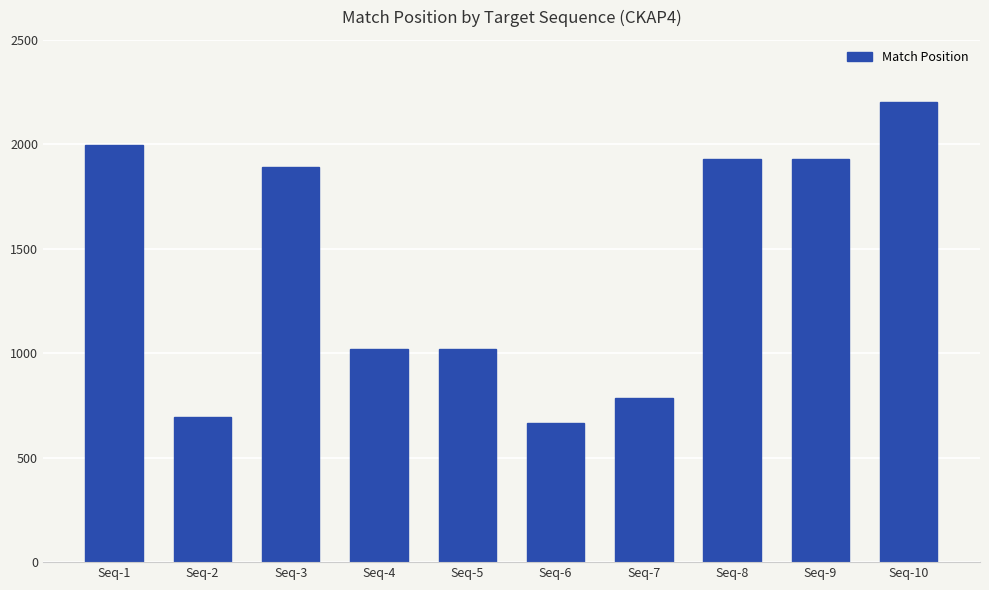

What is the average value?

1413